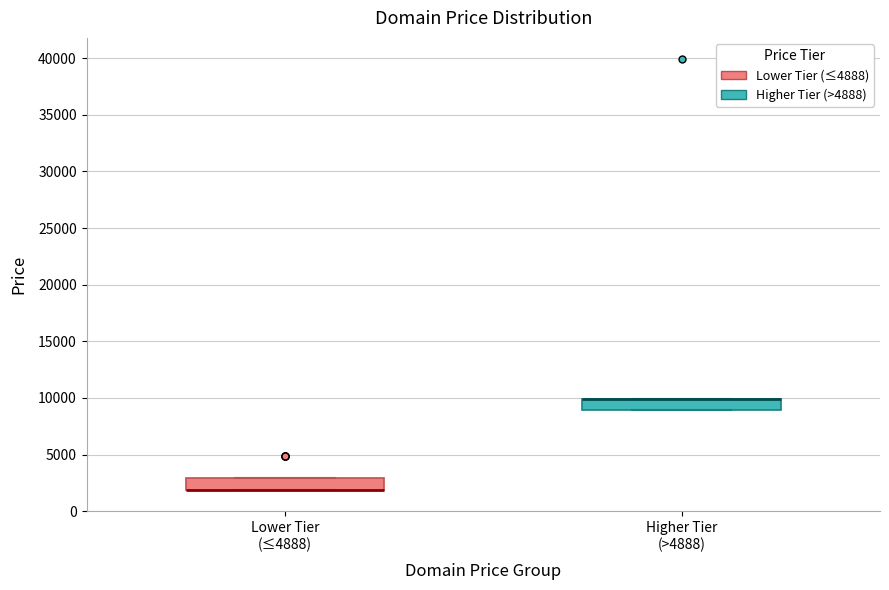

Reading left to right, read every box against the y-axis: the position of its median line, the range the box covers, and the ends of its whiskers. The values are not printed on the chart, so give them approximately, as read against the axis.

Lower Tier (≤4888): median 2000 (drawn on the box's lower edge), box 2000 to 3000, whiskers 2000 to 3000
Higher Tier (>4888): median 10000 (drawn on the box's upper edge), box 9000 to 10000, whiskers 9000 to 10000